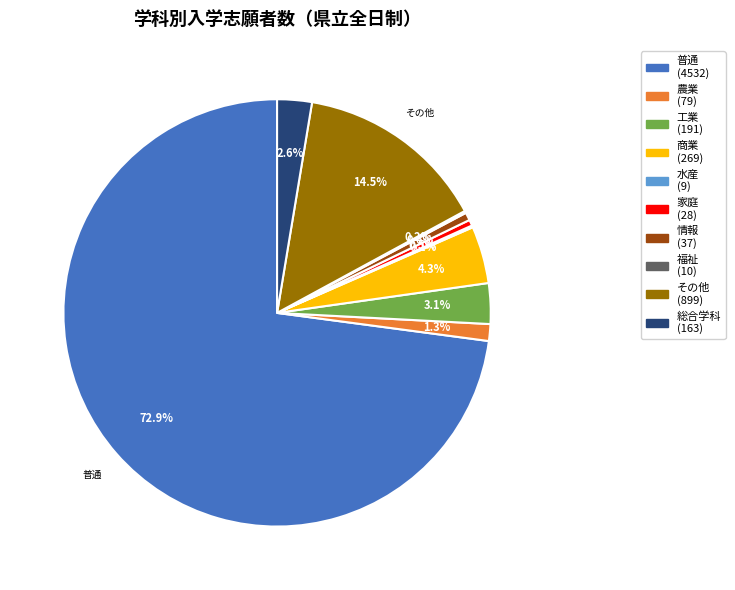

Is there any slice that represents more than half of the pie?

Yes